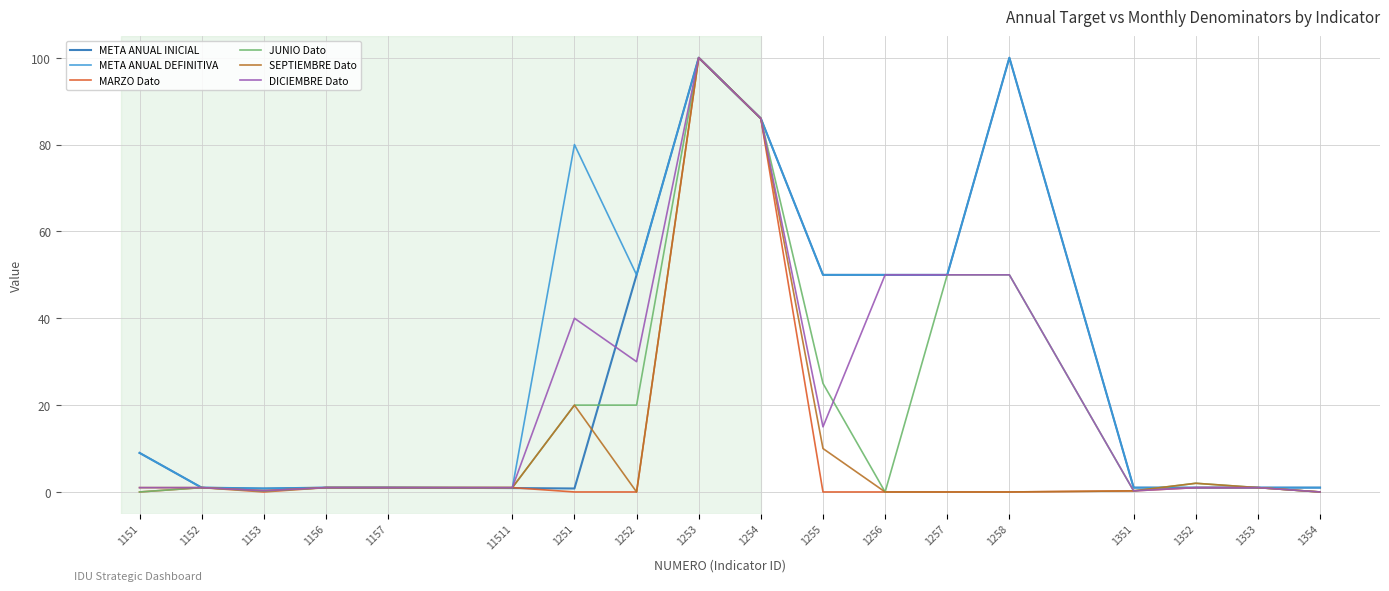

What is the spread (max minus min) of values at 1257?

50.0